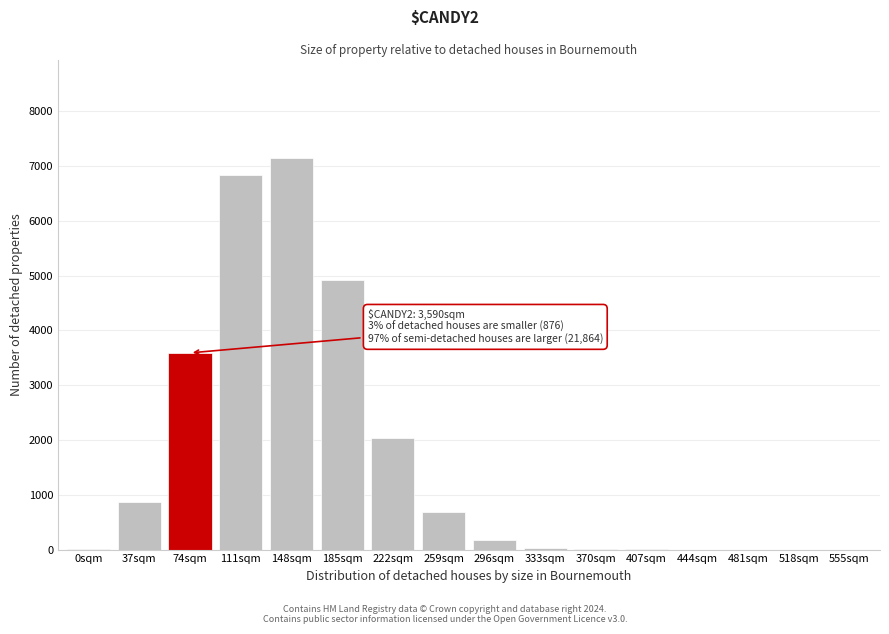

Which has a higher value, 296sqm or 444sqm?

296sqm